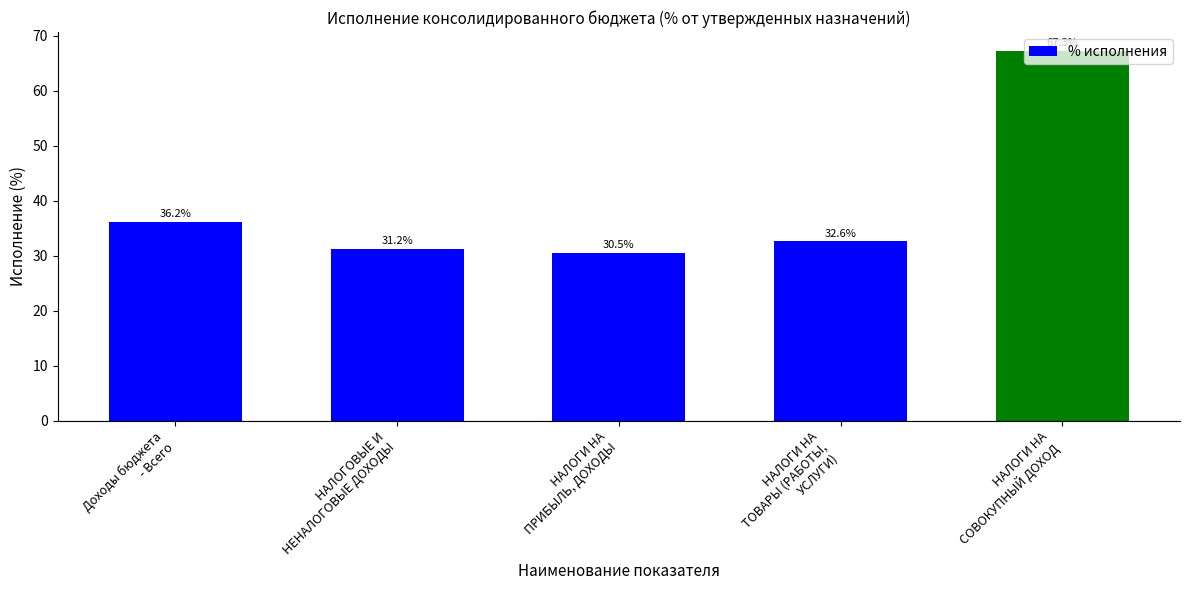

What is the difference between the maximum and minimum values?

36.8